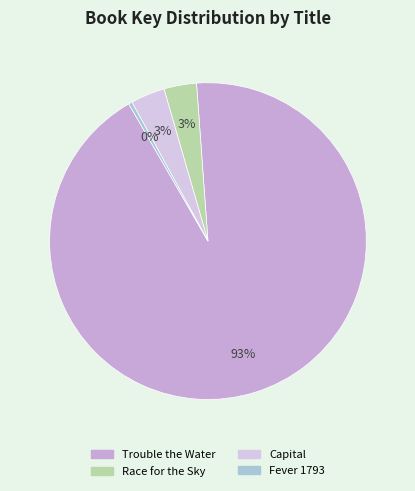

True or false: Race for the Sky accounts for 1% of the total.

False